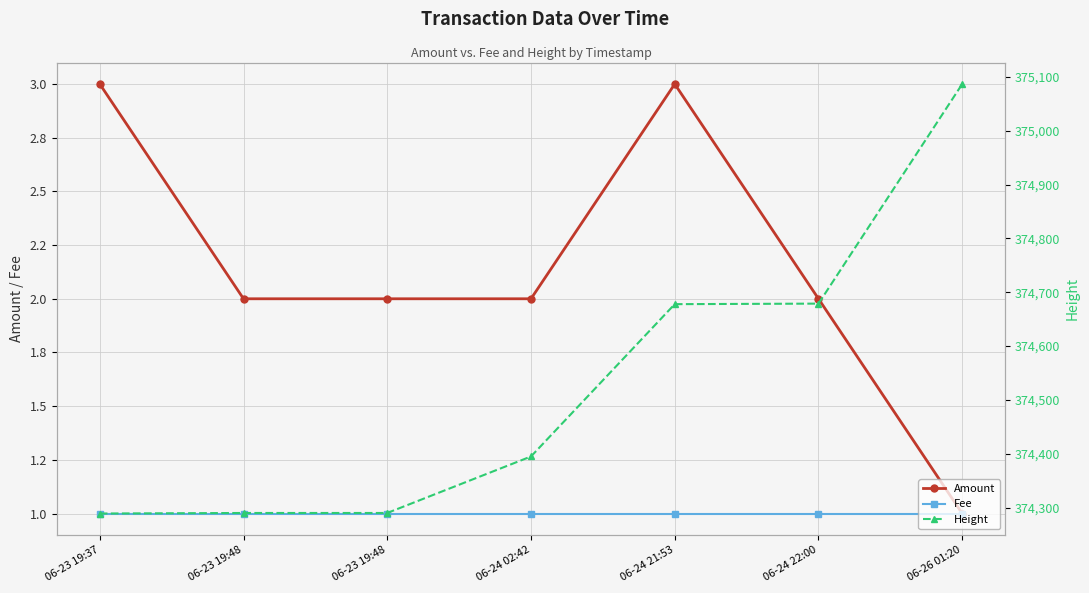

At which category does the chart reach its minimum across all series?

06-26 01:20